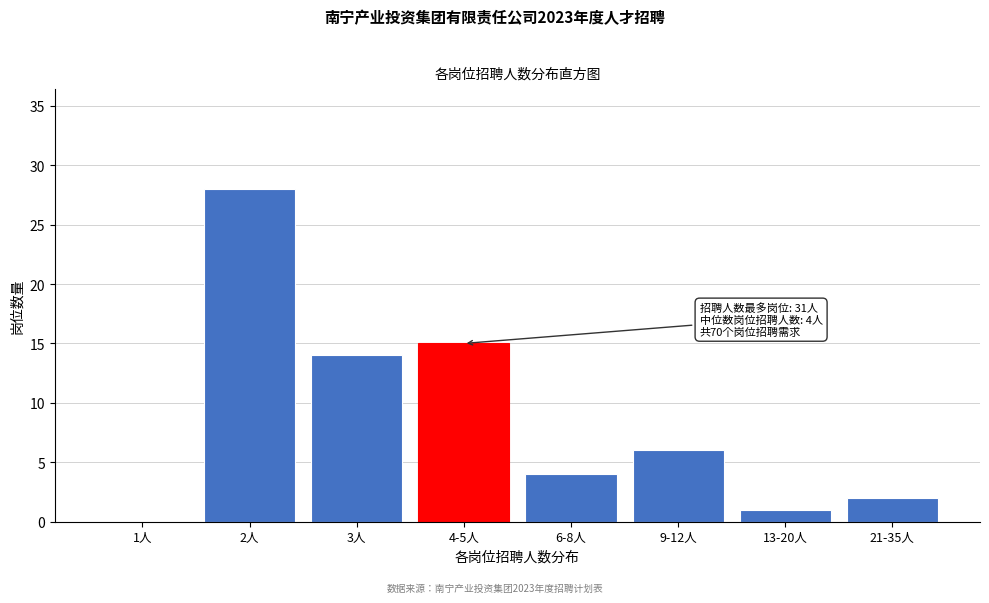

Reading right to left, transcribe all the data shown in this chart.

21-35人=2	13-20人=1	9-12人=6	6-8人=4	4-5人=15	3人=14	2人=28	1人=0